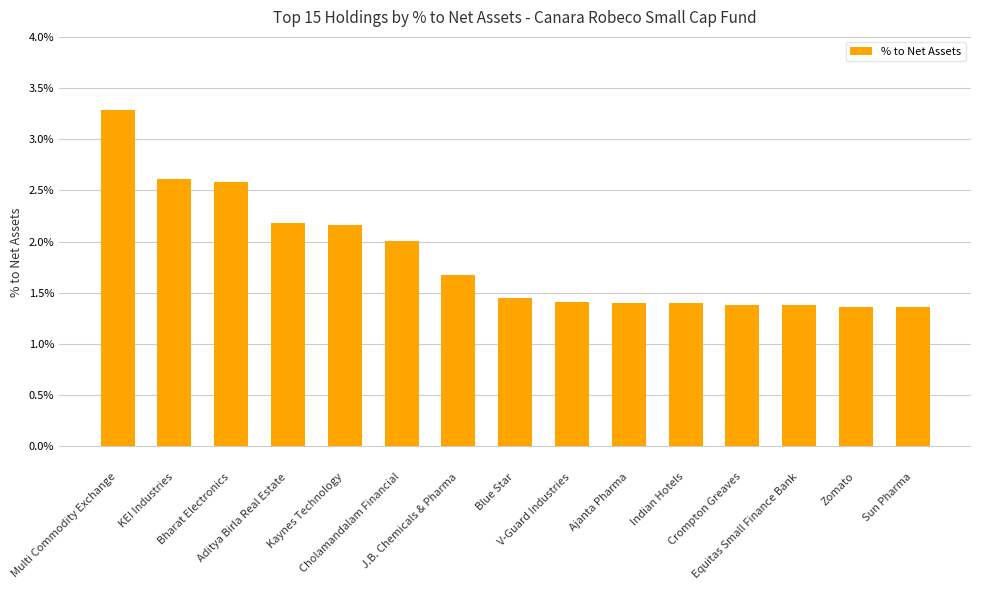

What is the difference between the maximum and minimum values?

1.9